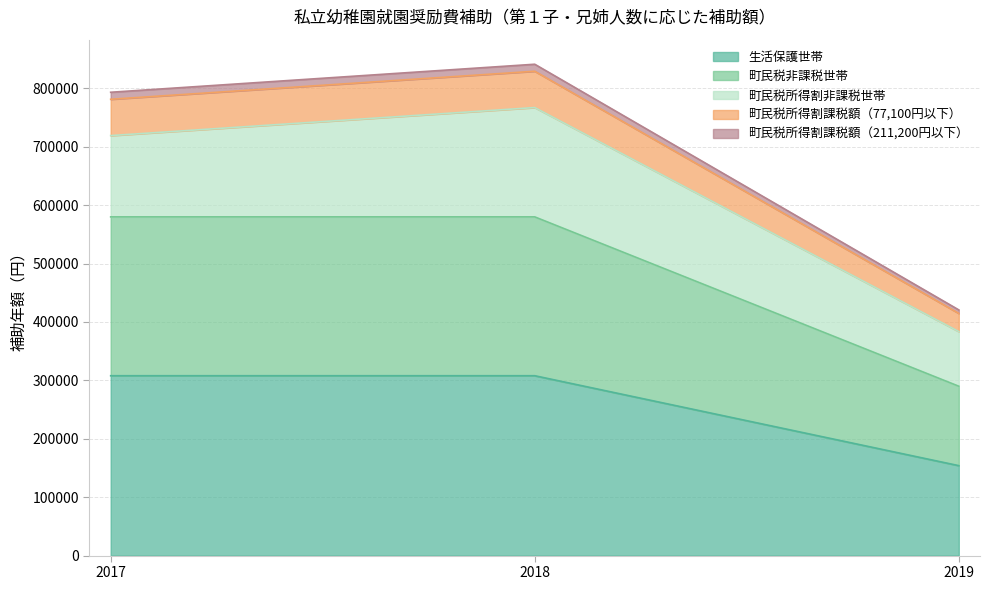

What is the highest value of the 生活保護世帯 series?

308000